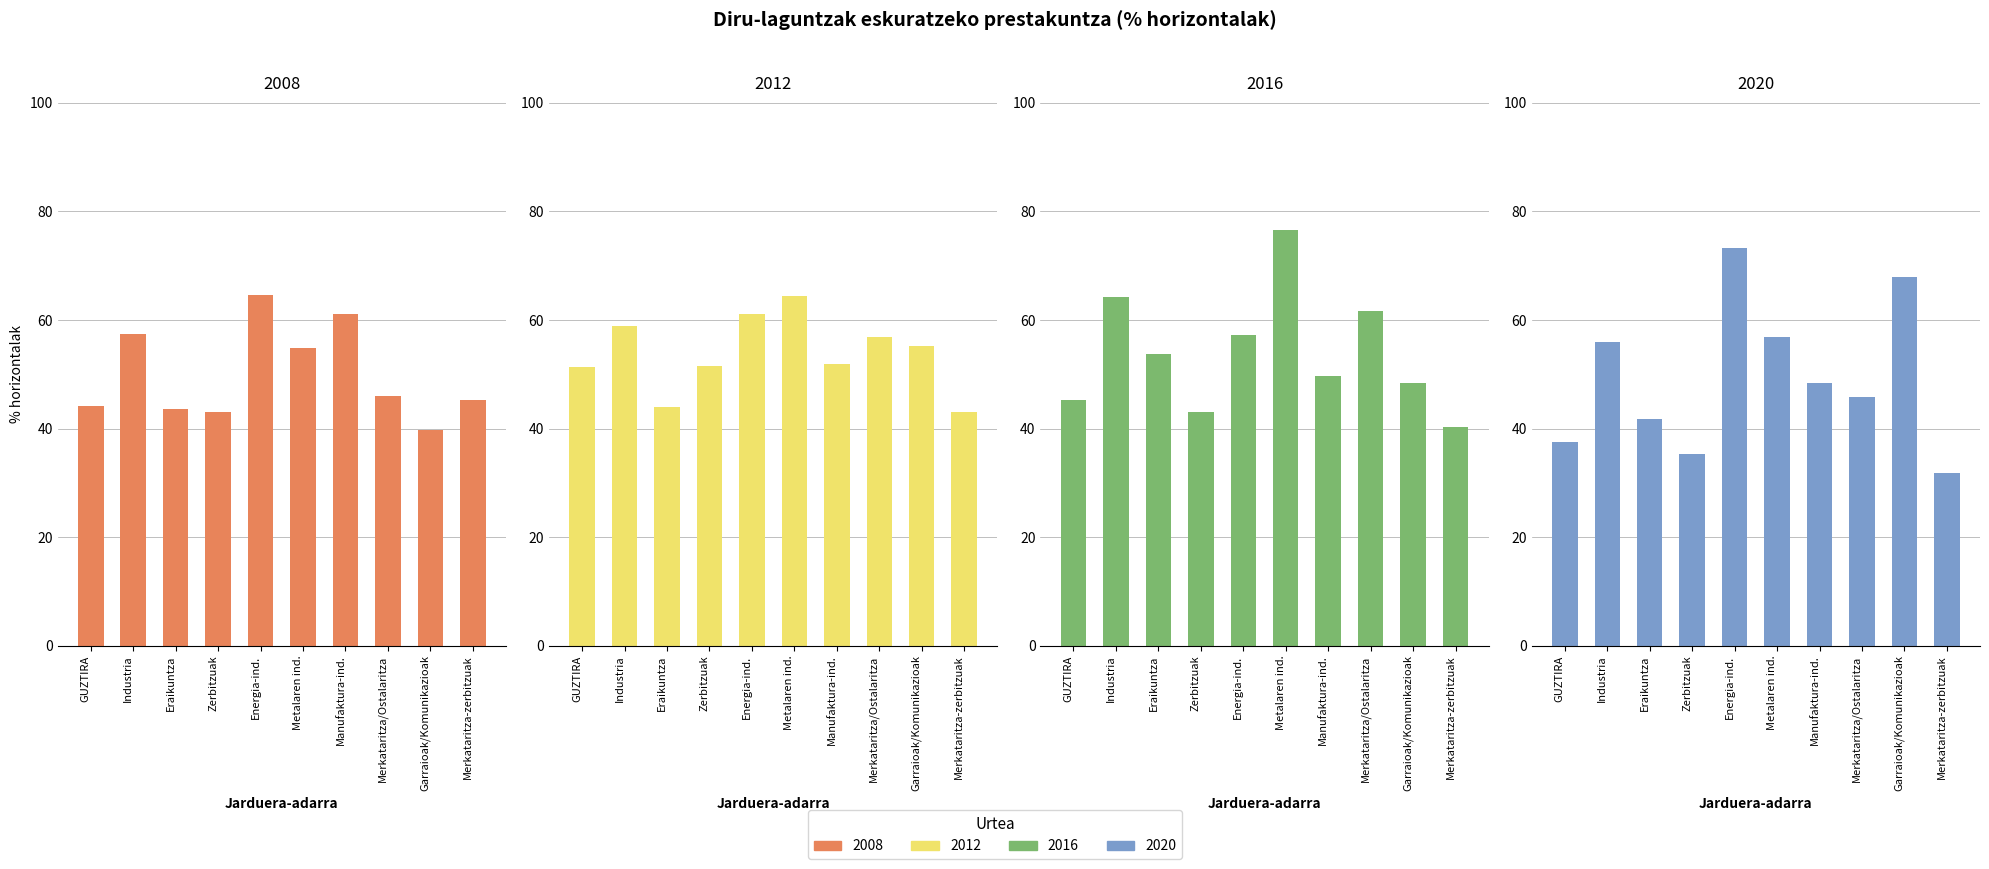

What is the value of the 2016 bar at the 10th from the left?

40.2